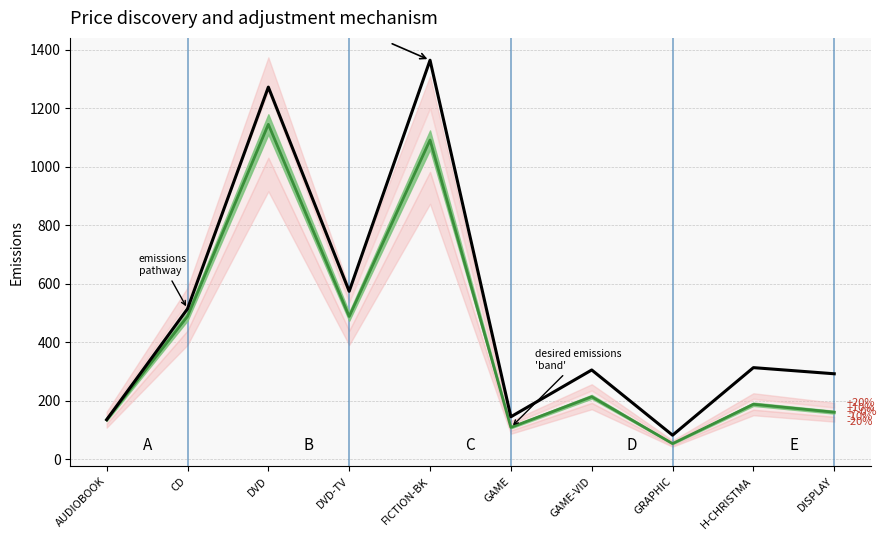

What is the label of the 2nd point from the left?

CD